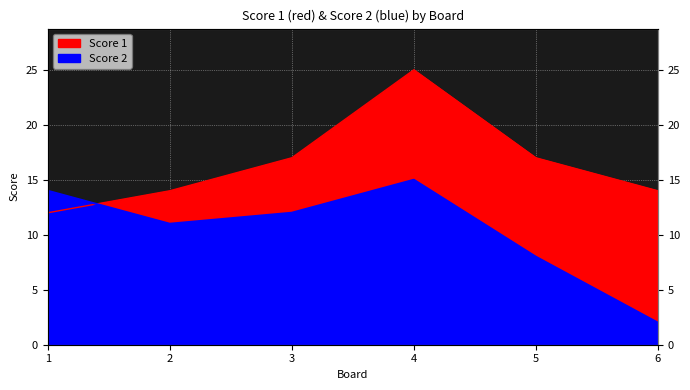

True or false: Score 1 and Score 2 cross at least once.

True